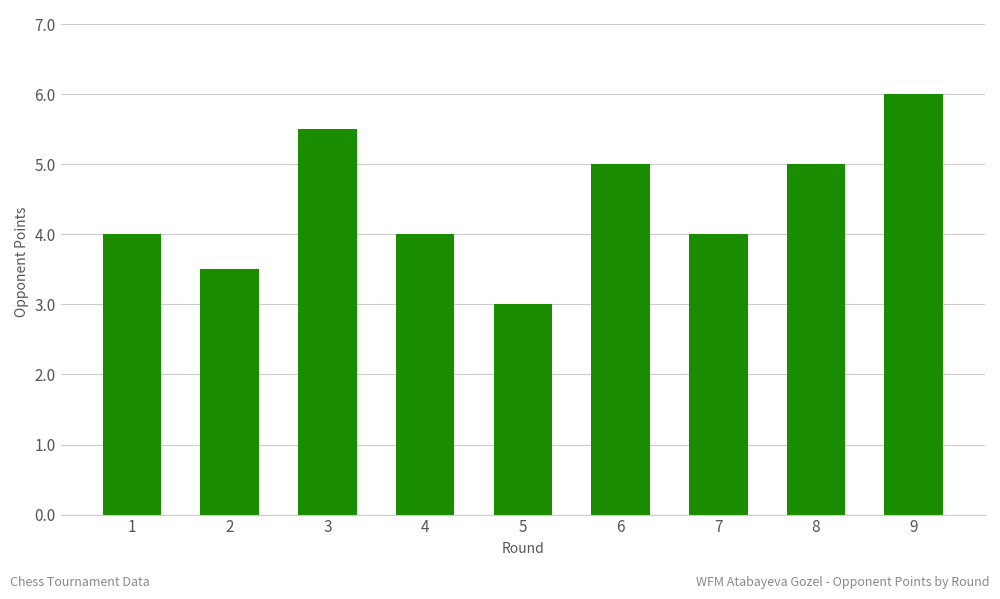

What is the greatest value displayed?

6.0